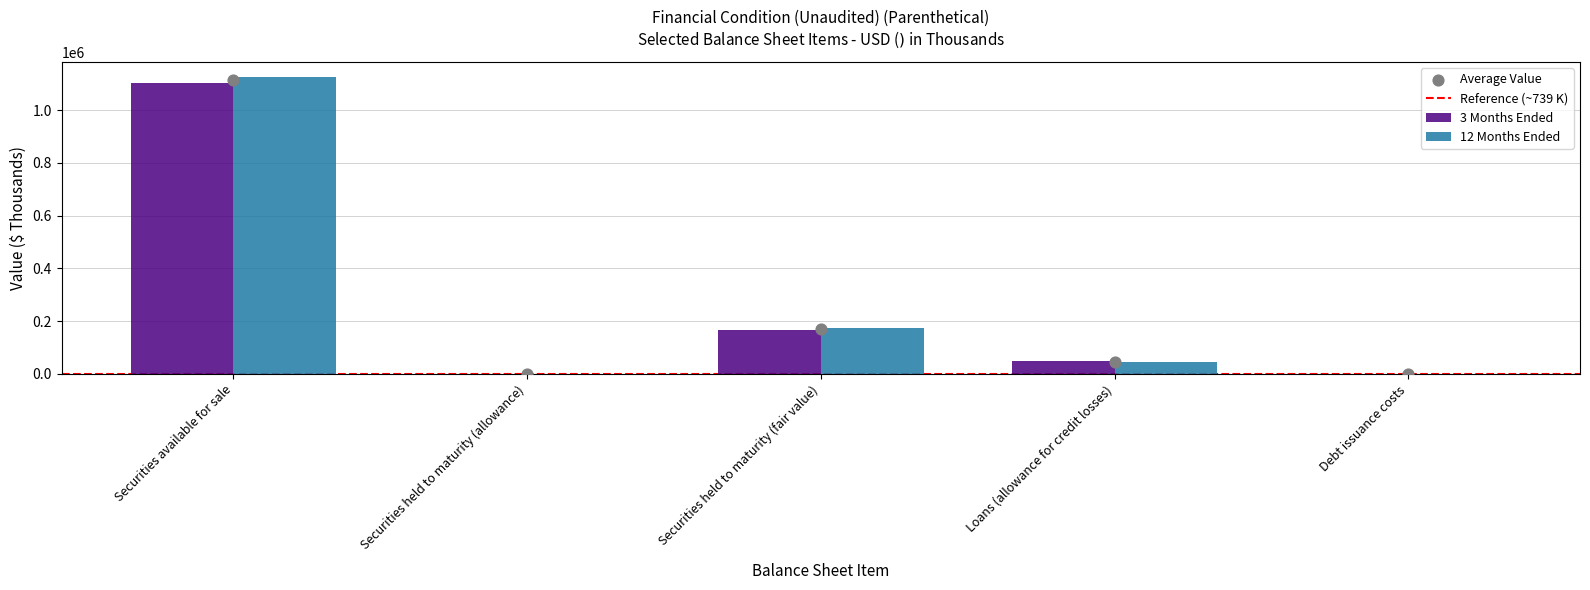

At how many categories does at least one series exceed 609035?

1